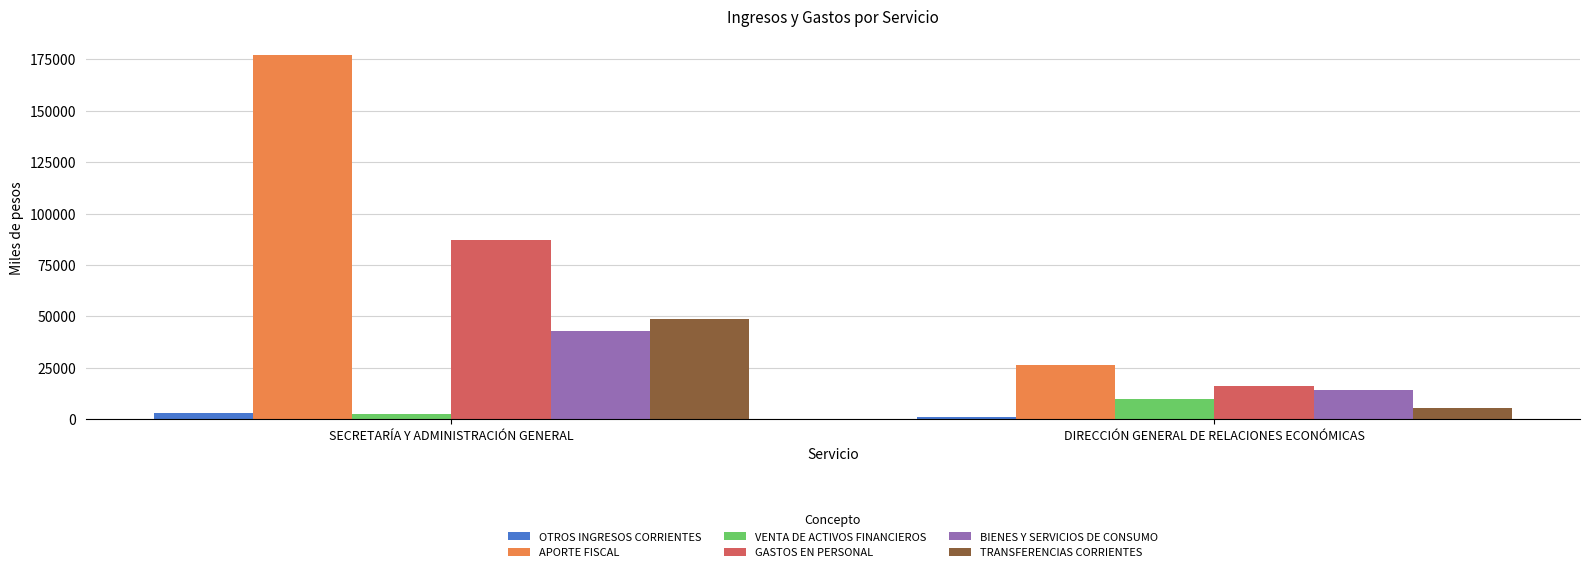

Rank the series at DIRECCIÓN GENERAL DE RELACIONES ECONÓMICAS from lowest to highest value.

OTROS INGRESOS CORRIENTES, TRANSFERENCIAS CORRIENTES, VENTA DE ACTIVOS FINANCIEROS, BIENES Y SERVICIOS DE CONSUMO, GASTOS EN PERSONAL, APORTE FISCAL